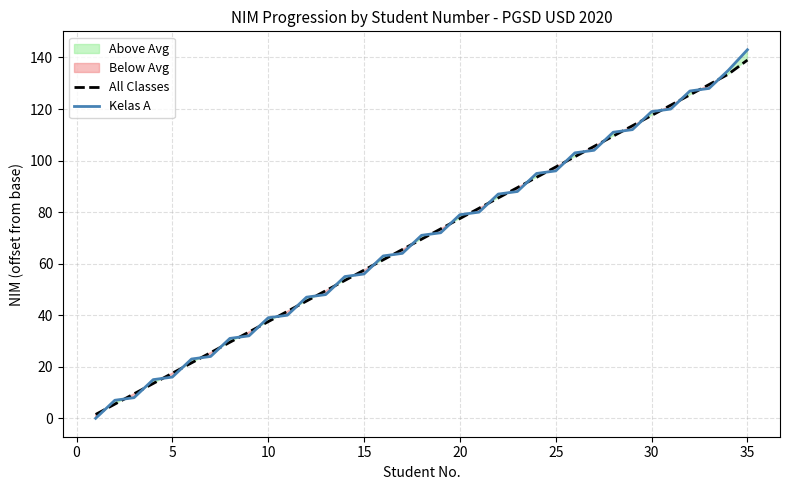

What is the difference between the maximum and second lowest values in the Kelas A series?

136.0